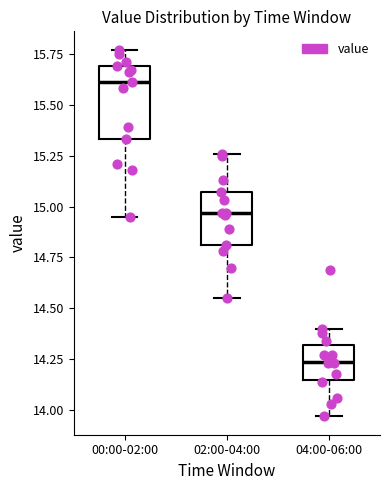

Which box has the lowest median line?

04:00-06:00